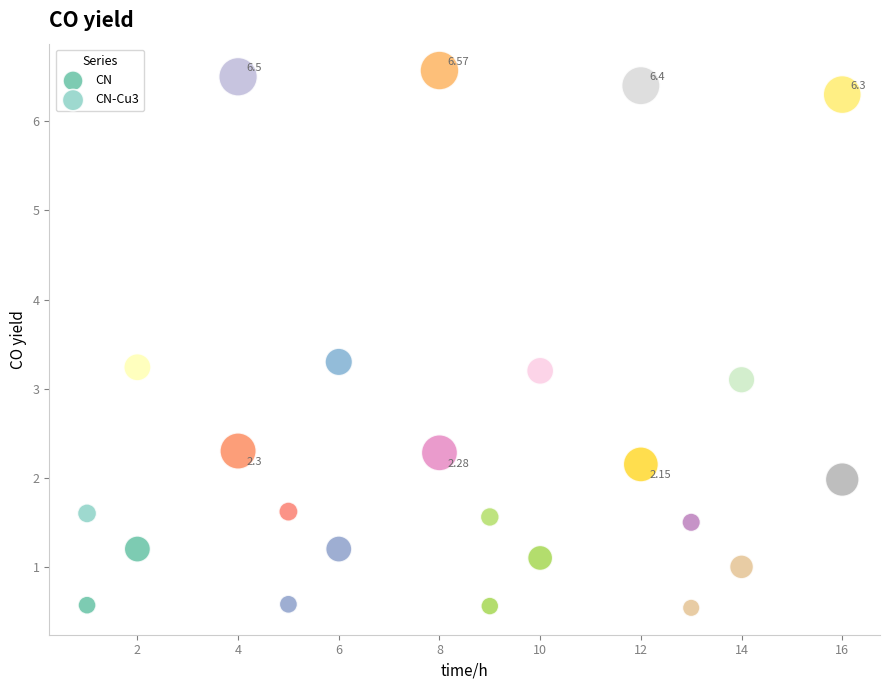

Which series has the widest spread of Y values?

CN-Cu3